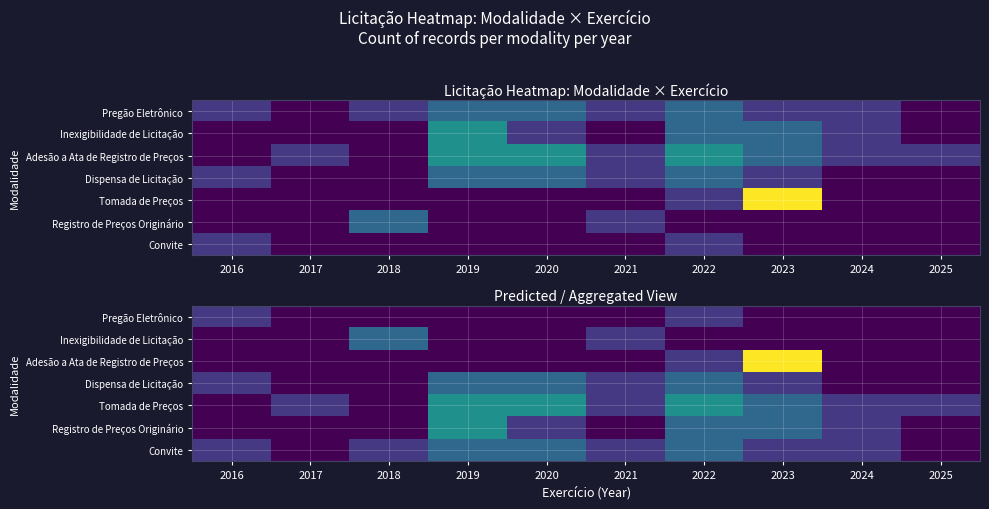

The Dispensa de Licitação series shows 1 at 2021. True or false?

True